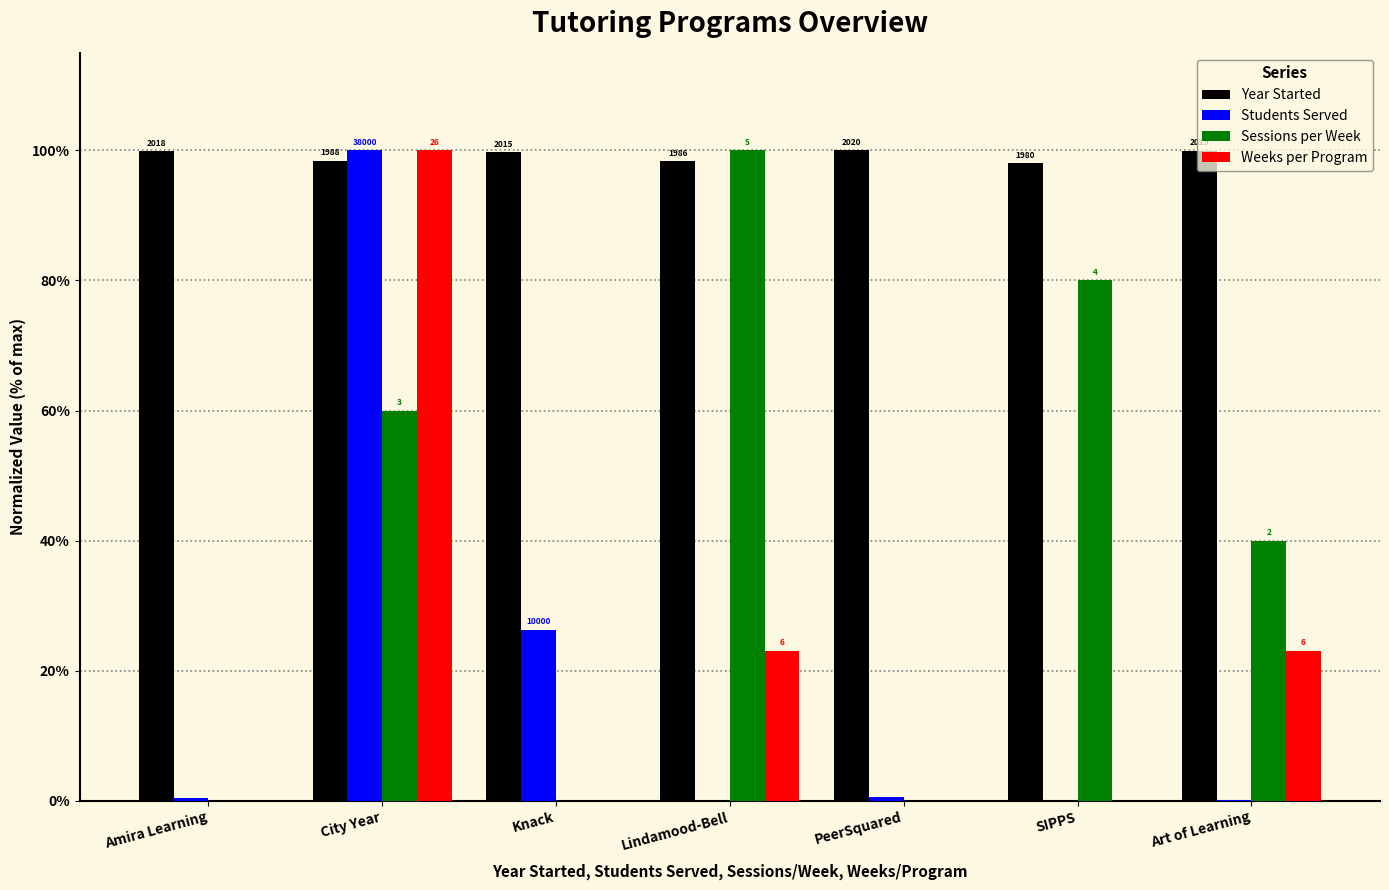

What is the average value of the Students Served series?

18.2